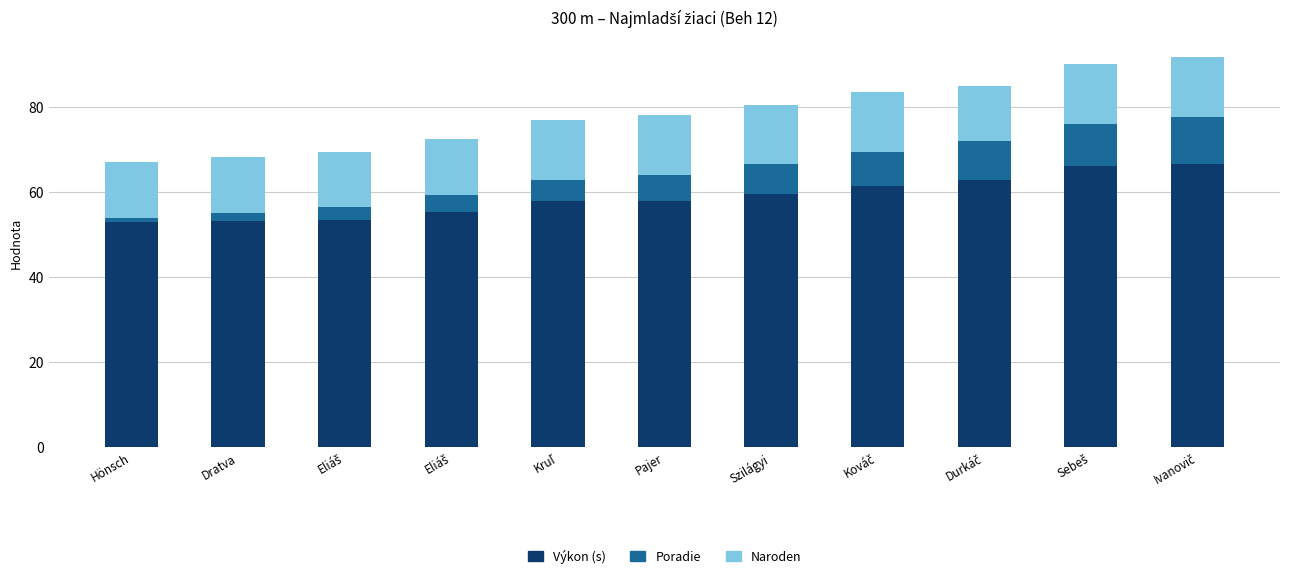

Does the chart contain stacked bars?

Yes